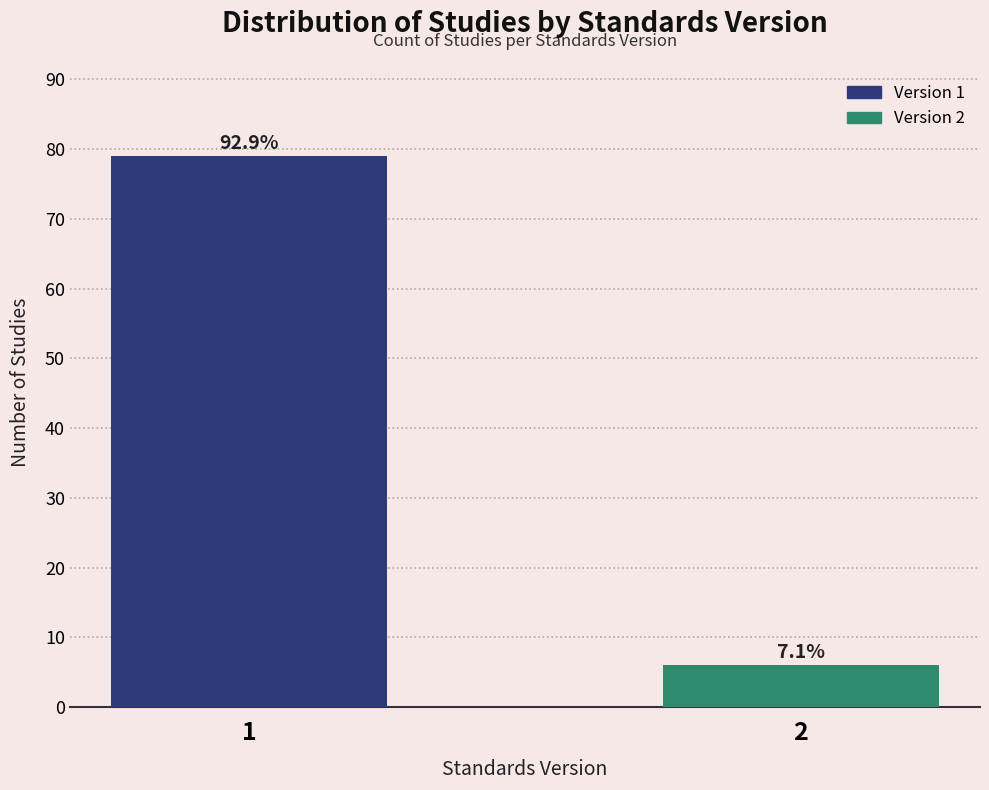

Does the chart contain any negative values?

No